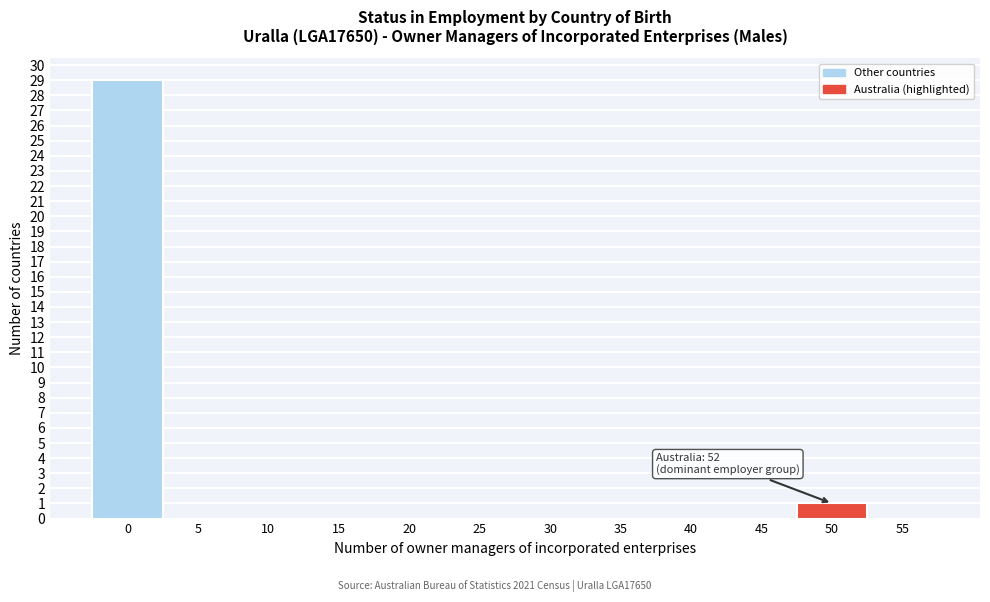

Reading right to left, what are all the values shown in this chart?

55=0	50=1	45=0	40=0	35=0	30=0	25=0	20=0	15=0	10=0	5=0	0=29